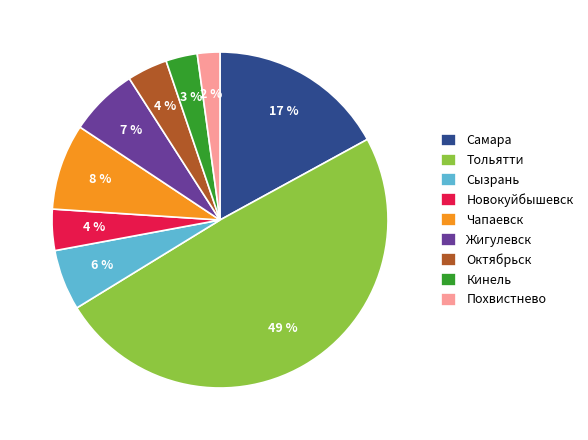

Is Самара the majority of the pie?

No